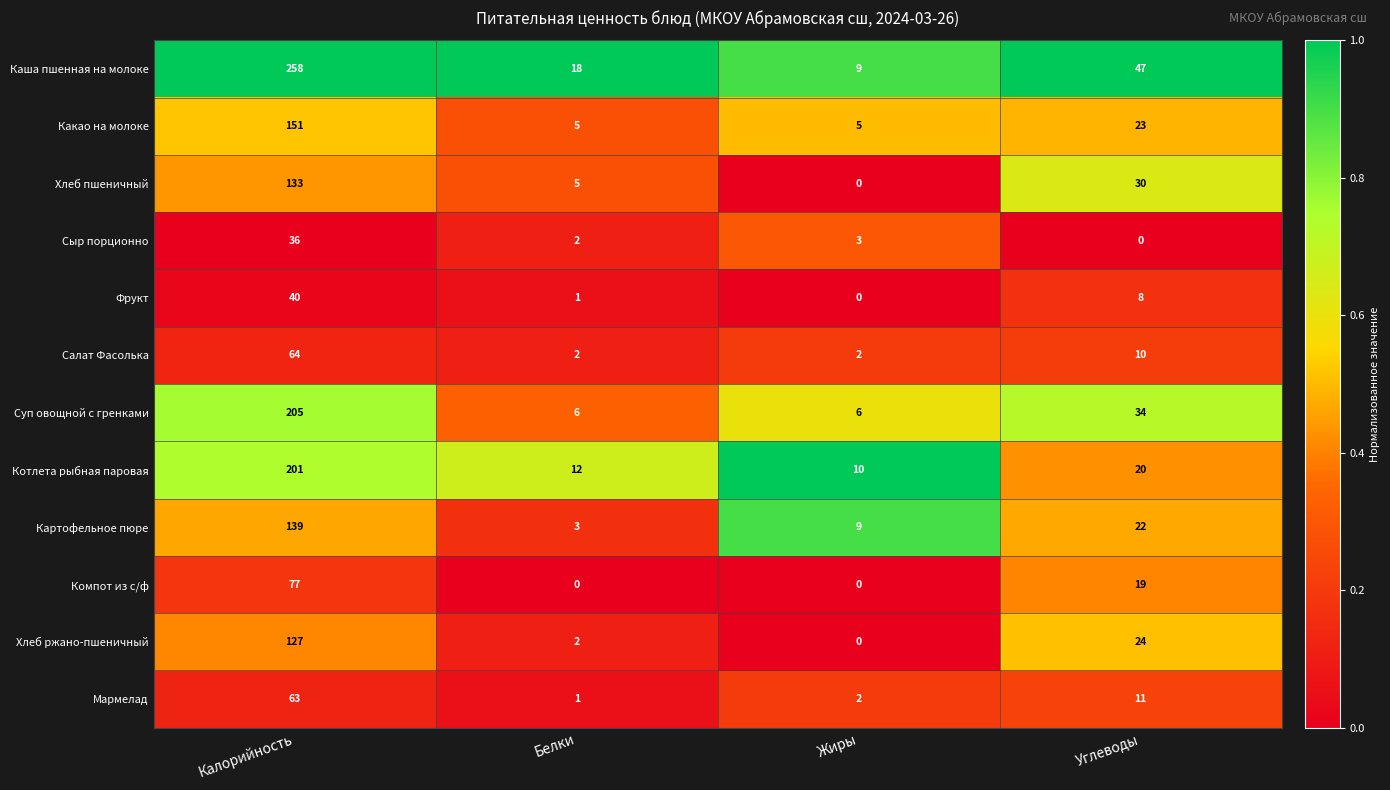

What is the total value across all series at Жиры?

46